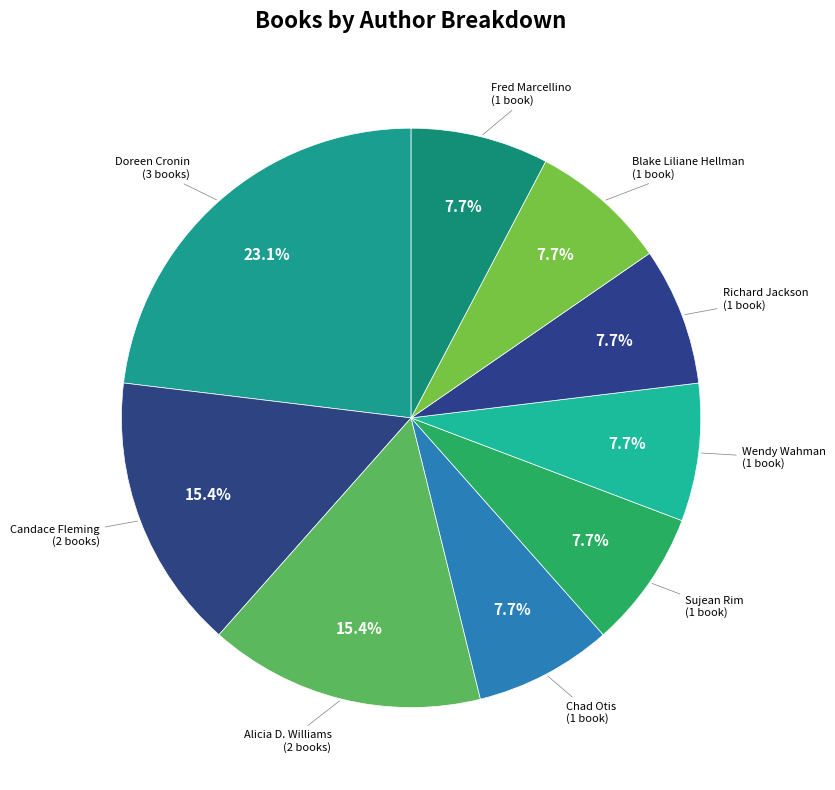

To the nearest percent, what is the difference between the largest and smallest slice percentages?

15%